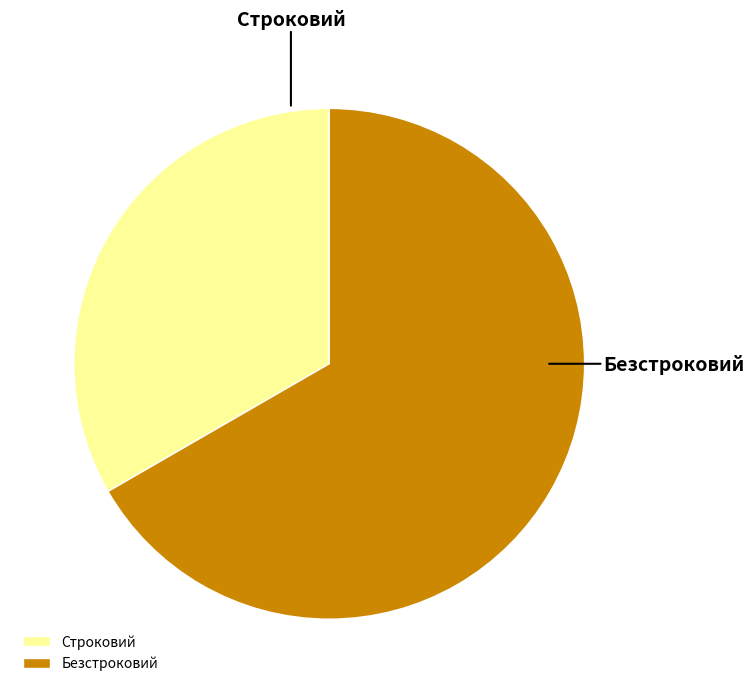

Which slice is the largest?

Безстроковий